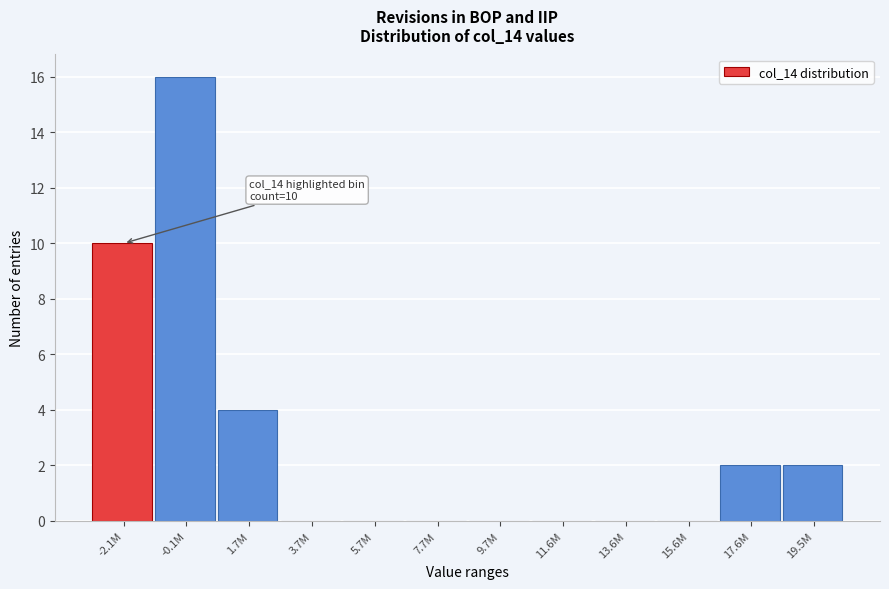

Reading left to right, what are all the values shown in this chart?

-2.1M=10	-0.1M=16	1.7M=4	3.7M=0	5.7M=0	7.7M=0	9.7M=0	11.6M=0	13.6M=0	15.6M=0	17.6M=2	19.5M=2